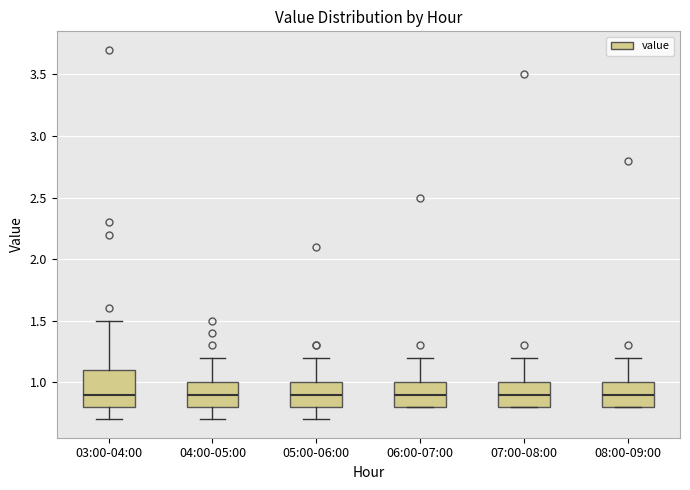

Reading left to right, transcribe this box plot: for each box, give where its median line is, the range the box spans, and where its two whiskers end, as read against the y-axis. The values are not printed on the chart, so give them approximately, as read against the axis.

03:00-04:00: median 0.9, box 0.8 to 1.1, whiskers 0.7 to 1.5
04:00-05:00: median 0.9, box 0.8 to 1.0, whiskers 0.7 to 1.2
05:00-06:00: median 0.9, box 0.8 to 1.0, whiskers 0.7 to 1.2
06:00-07:00: median 0.9, box 0.8 to 1.0, whiskers 0.8 to 1.2
07:00-08:00: median 0.9, box 0.8 to 1.0, whiskers 0.8 to 1.2
08:00-09:00: median 0.9, box 0.8 to 1.0, whiskers 0.8 to 1.2